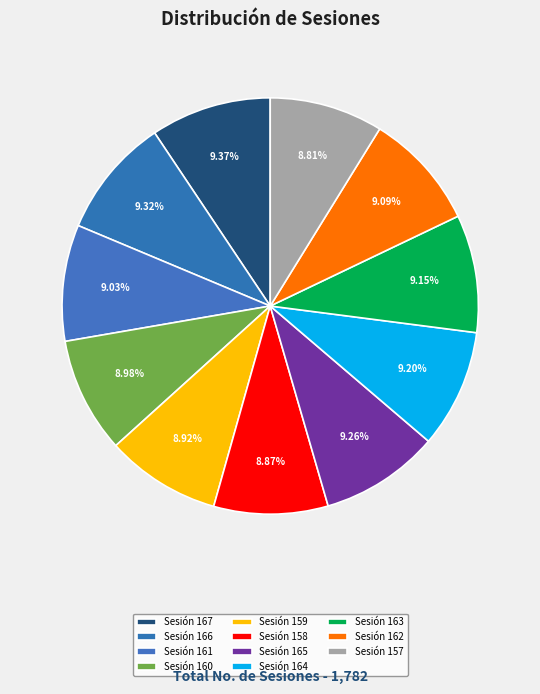

To the nearest percent, what is the difference between the largest and smallest slice percentages?

1%